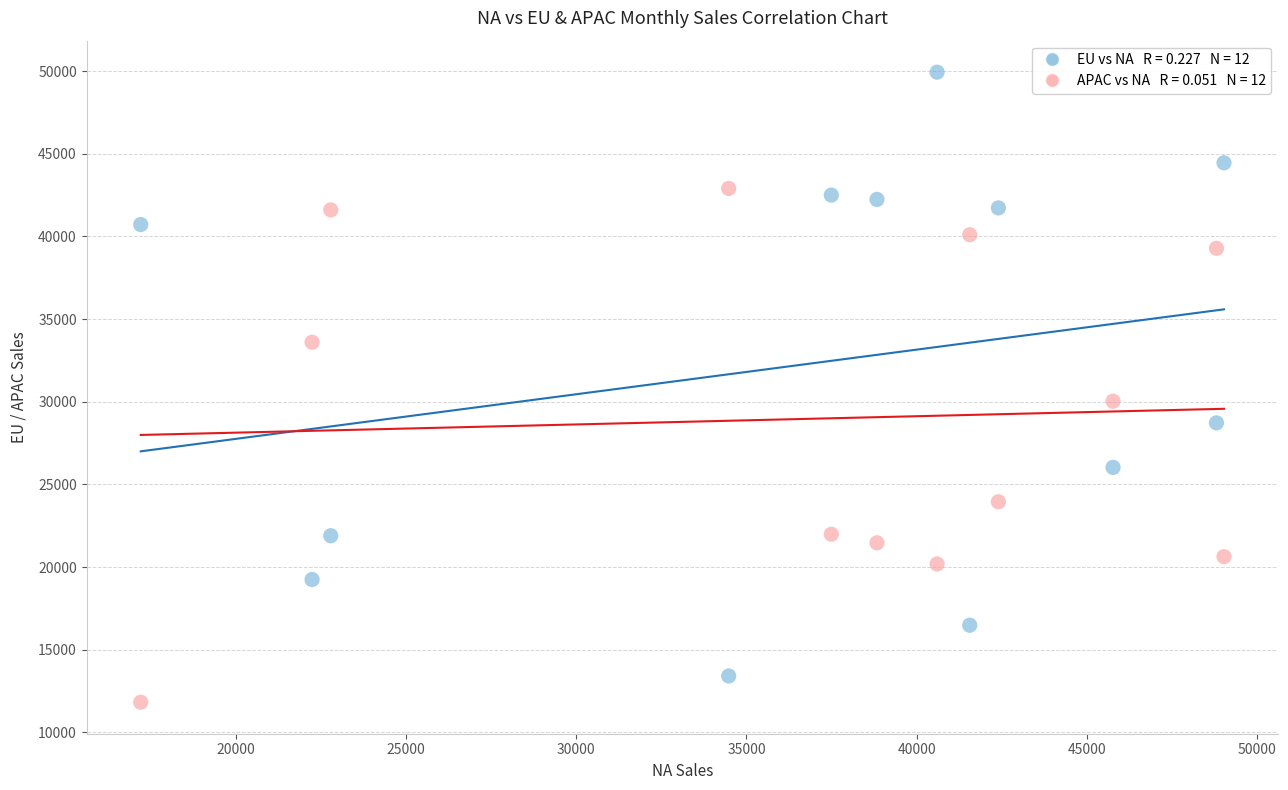

Across all data points, what is the range of Y values (max minus min)?

38114